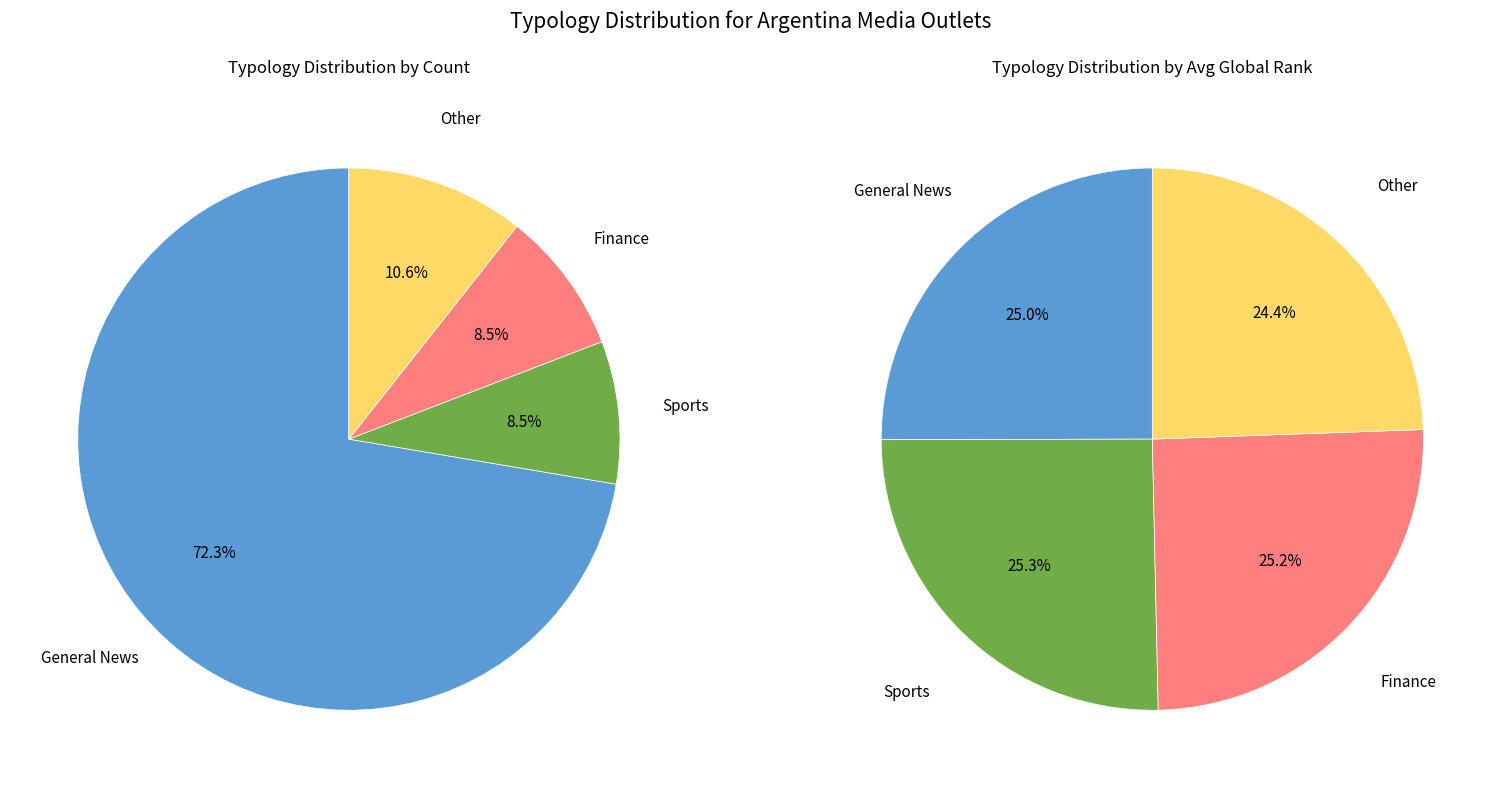

To the nearest percent, what is the average slice percentage?

25%